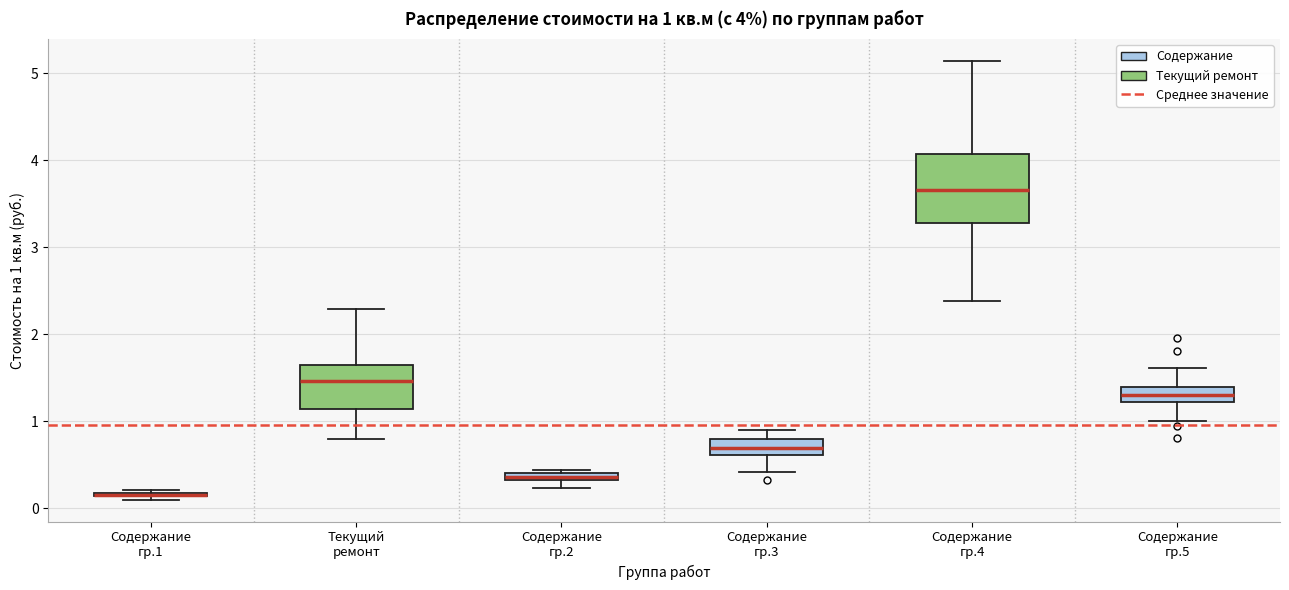

Which box is the tallest, from its lower edge to its upper edge?

Содержание гр.4